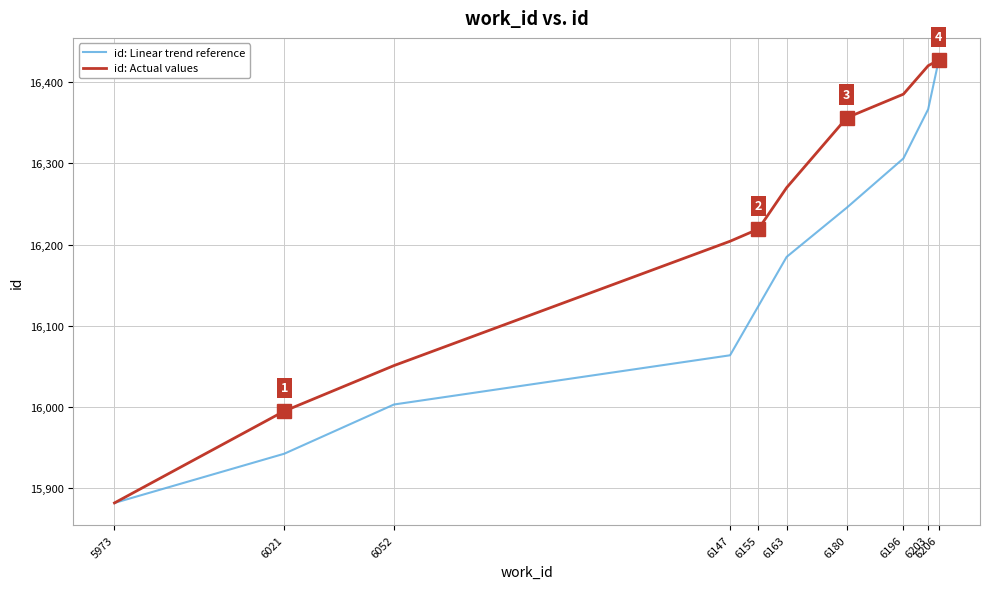

Does the chart have visible grid lines?

Yes